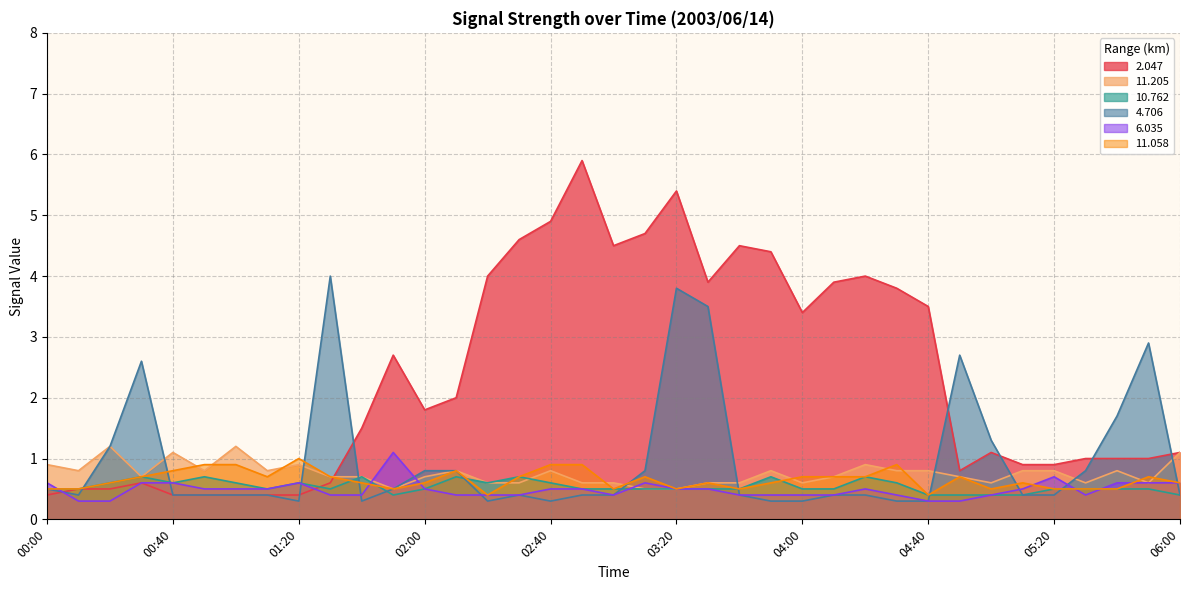

What is the lowest value of the 11.058 series?

0.4